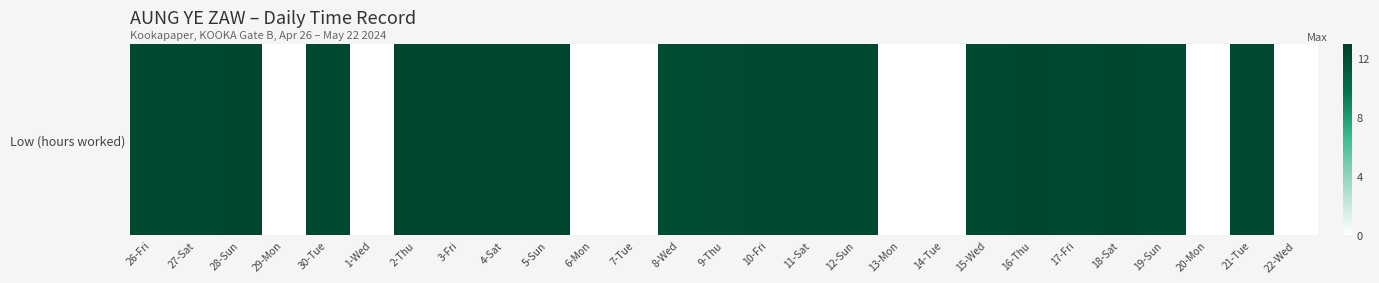

How many data points are less than 12?

8